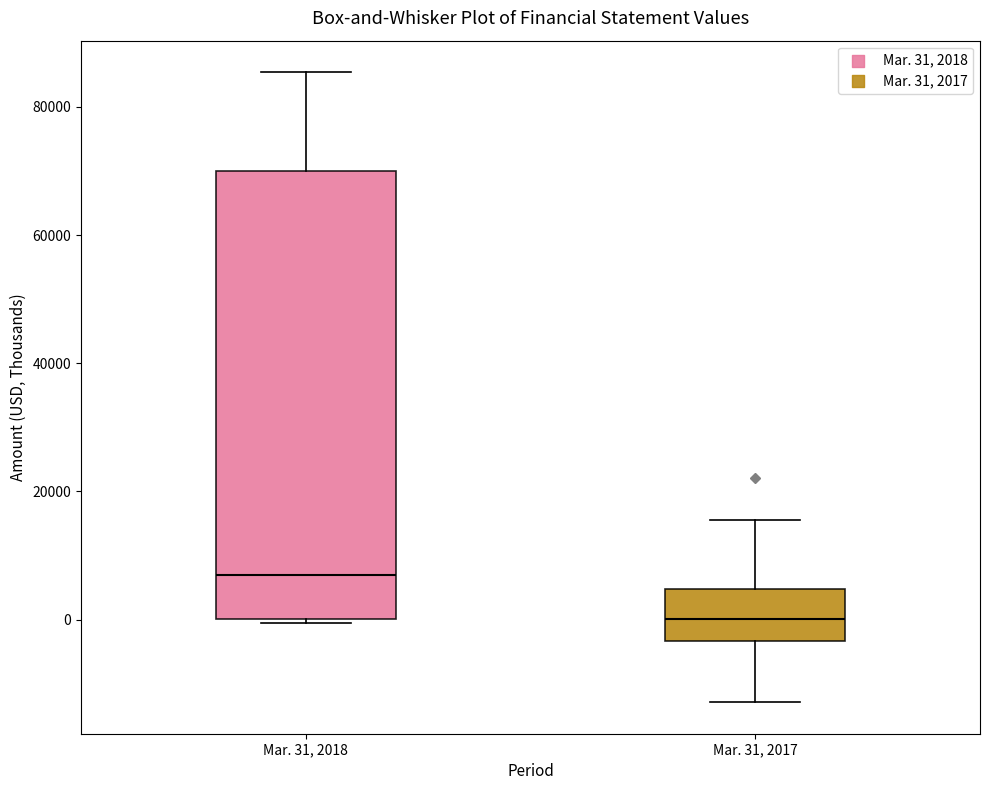

Reading left to right, transcribe this box plot: for each box, give where its median line is, the range the box spans, and where its two whiskers end, as read against the y-axis. The values are not printed on the chart, so give them approximately, as read against the axis.

Mar. 31, 2018: median 8000, box 0 to 70000, whiskers 0 to 86000
Mar. 31, 2017: median 0, box -4000 to 4000, whiskers -12000 to 16000